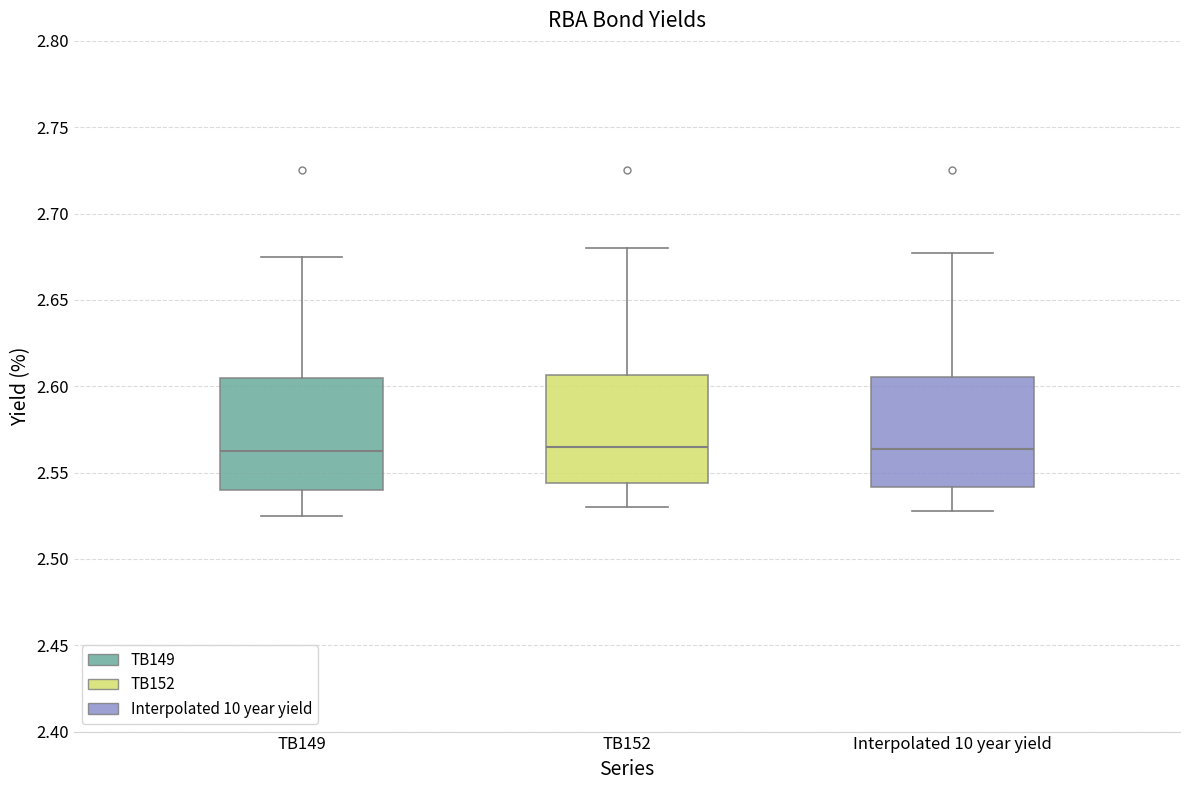

Reading left to right, read every box against the y-axis: the position of its median line, the range the box covers, and the ends of its whiskers. The values are not printed on the chart, so give them approximately, as read against the axis.

TB149: median 2.565, box 2.540 to 2.605, whiskers 2.525 to 2.675
TB152: median 2.565, box 2.545 to 2.605, whiskers 2.530 to 2.680
Interpolated 10 year yield: median 2.565, box 2.540 to 2.605, whiskers 2.525 to 2.675